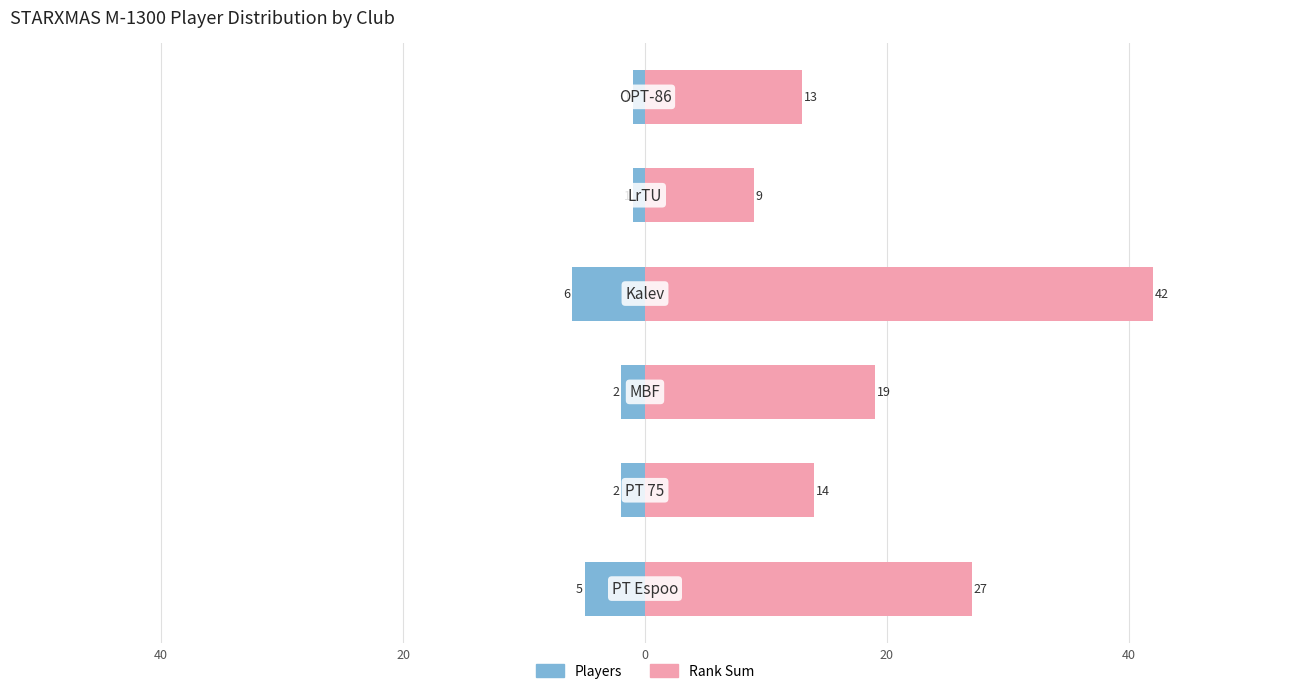

True or false: Players has a value of -1 at 20.

True